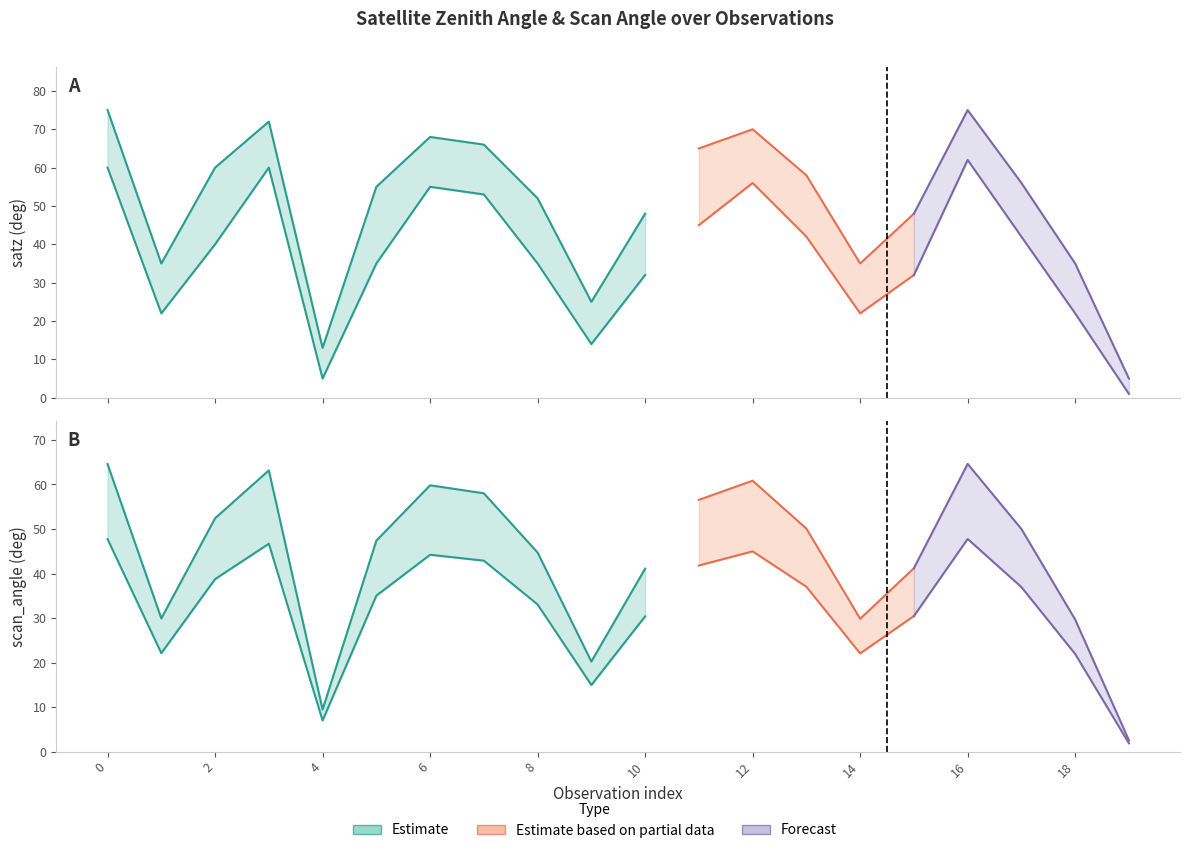

How many values in the satz_lower series exceed 40?

9